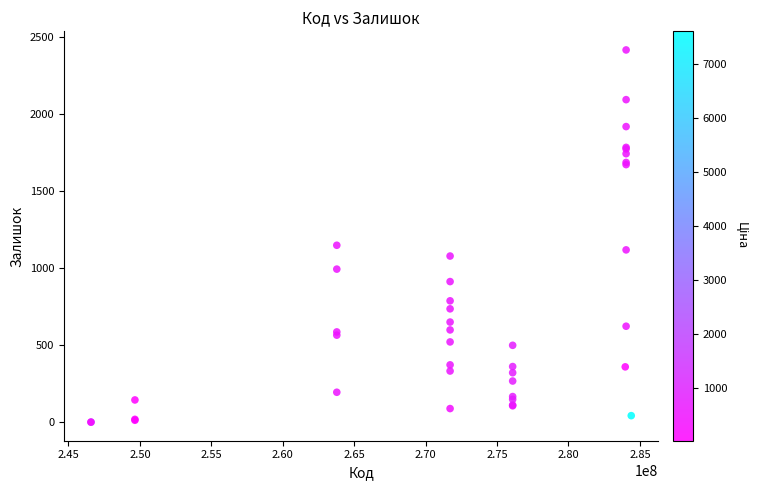

What Y value in the scatter plot is closest to 1210?

1150